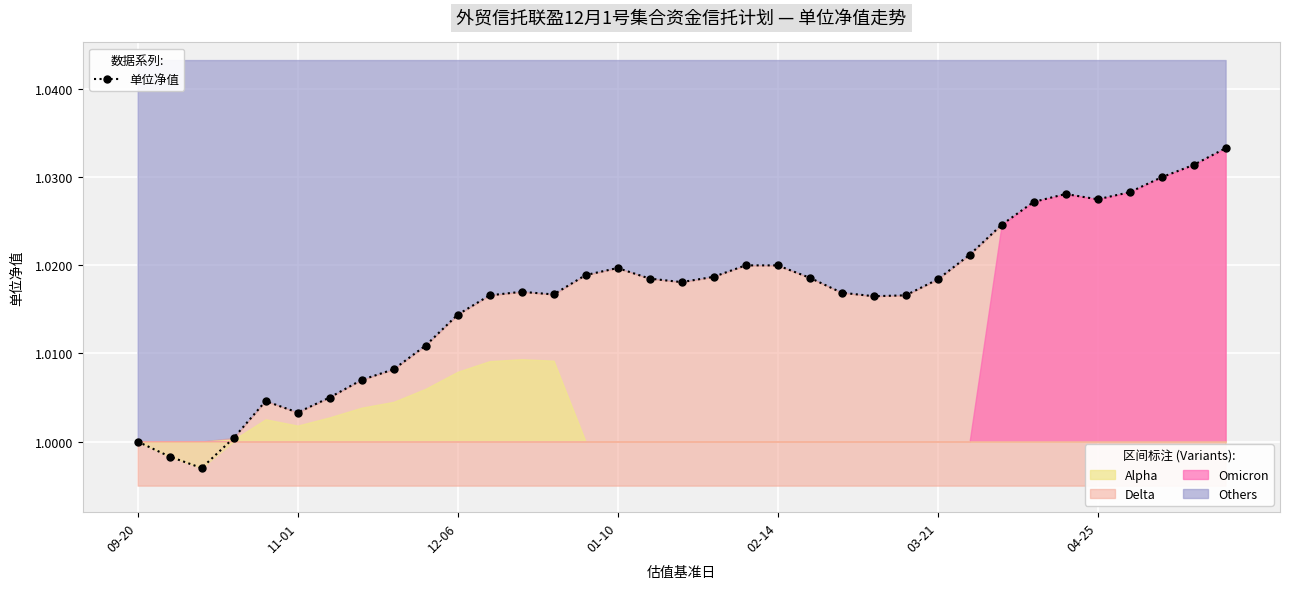

How many points are lower than both their immediate neighbors (excluding endpoints)?

6